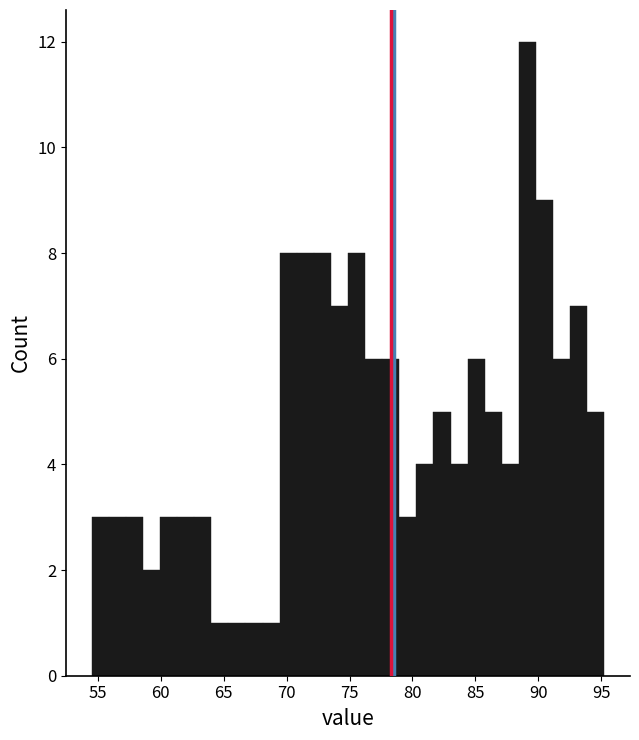

Around what value on the x-axis is the tallest bar? Give the approximate position of its centre, as read against the axis.

89.0